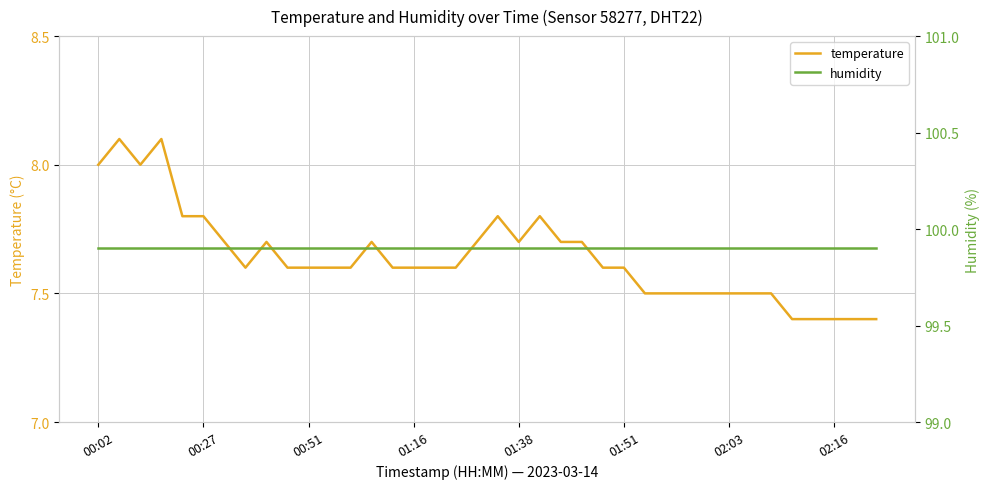

Count the temperature values in the range 7 to 8.

36